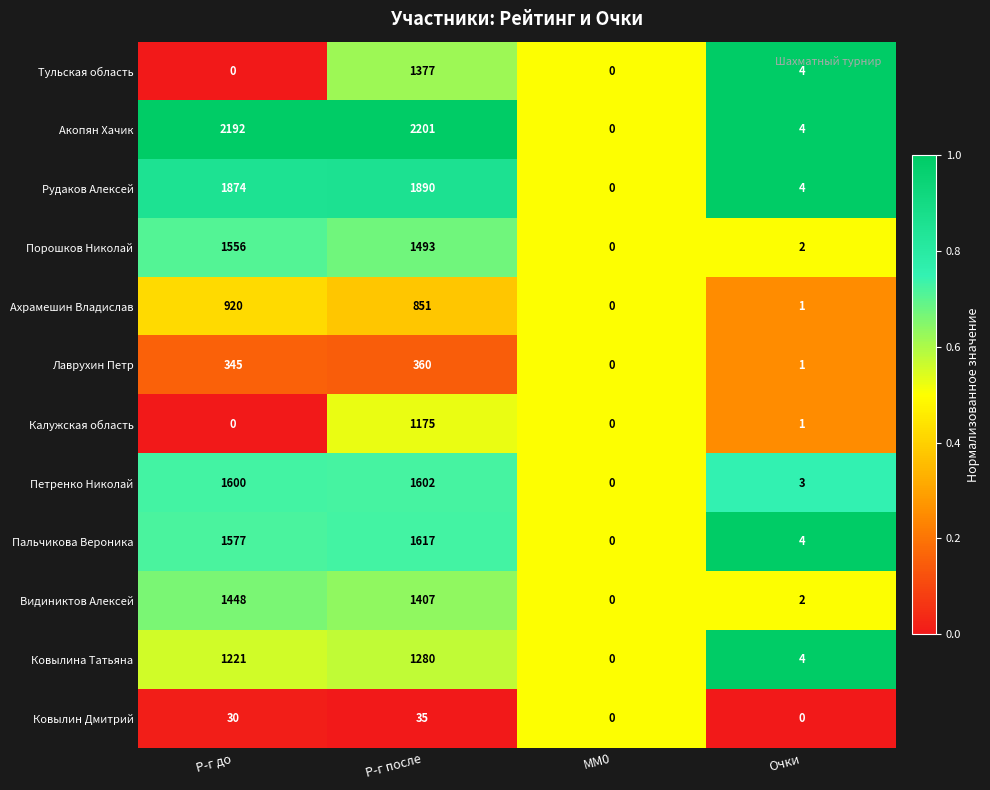

What is the sum of all Акопян Хачик values?

4397